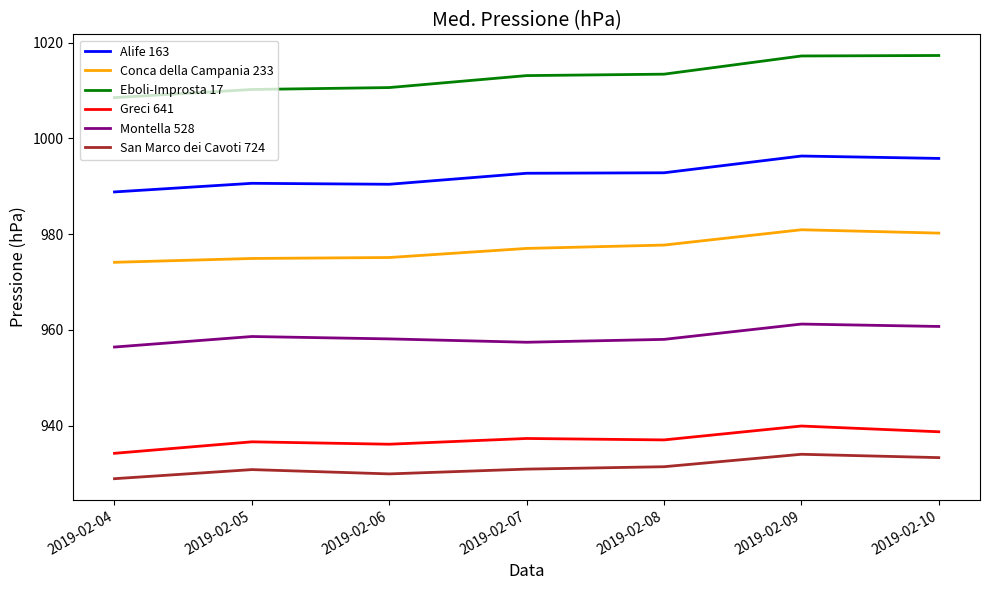

True or false: Alife 163 and San Marco dei Cavoti 724 intersect in this chart.

False